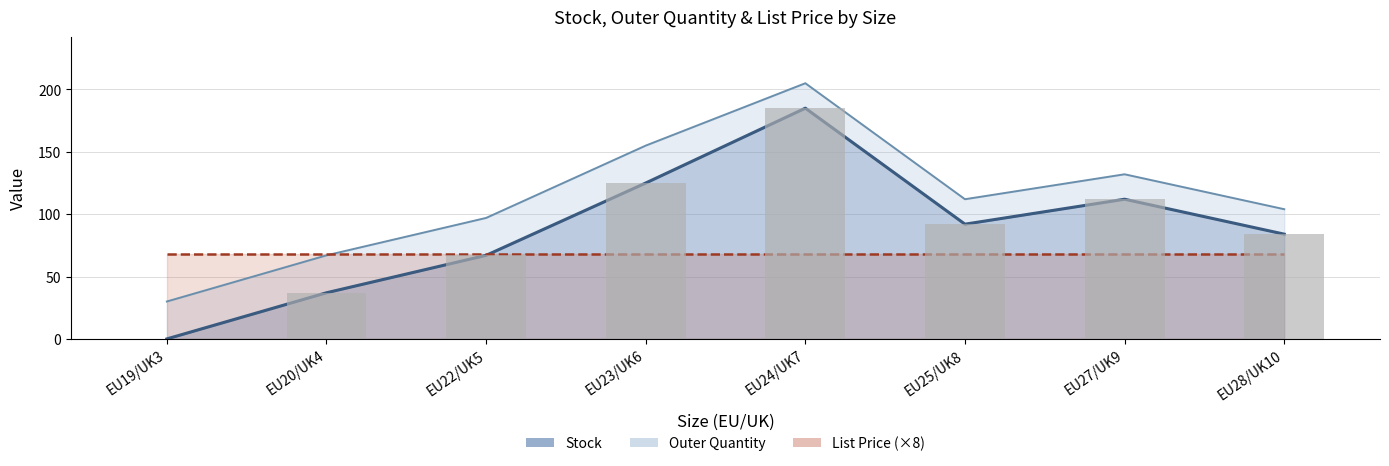

How many groups of bars are there?

8